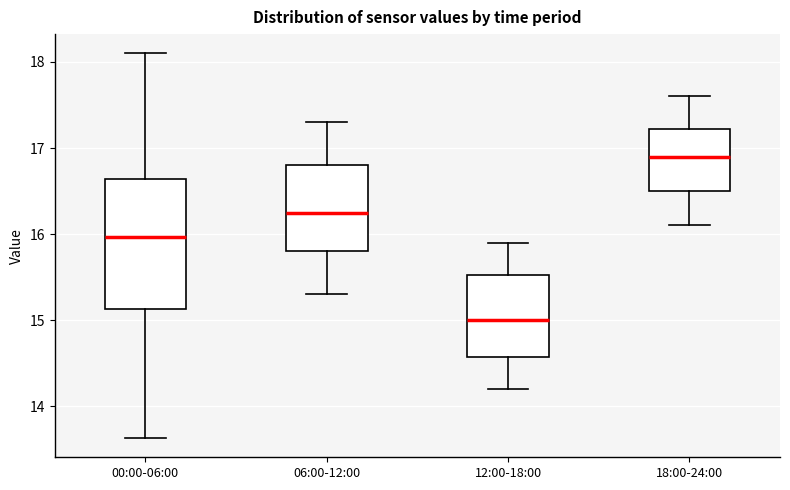

Comparing the boxes themselves (not the whiskers), which one is the tallest?

00:00-06:00